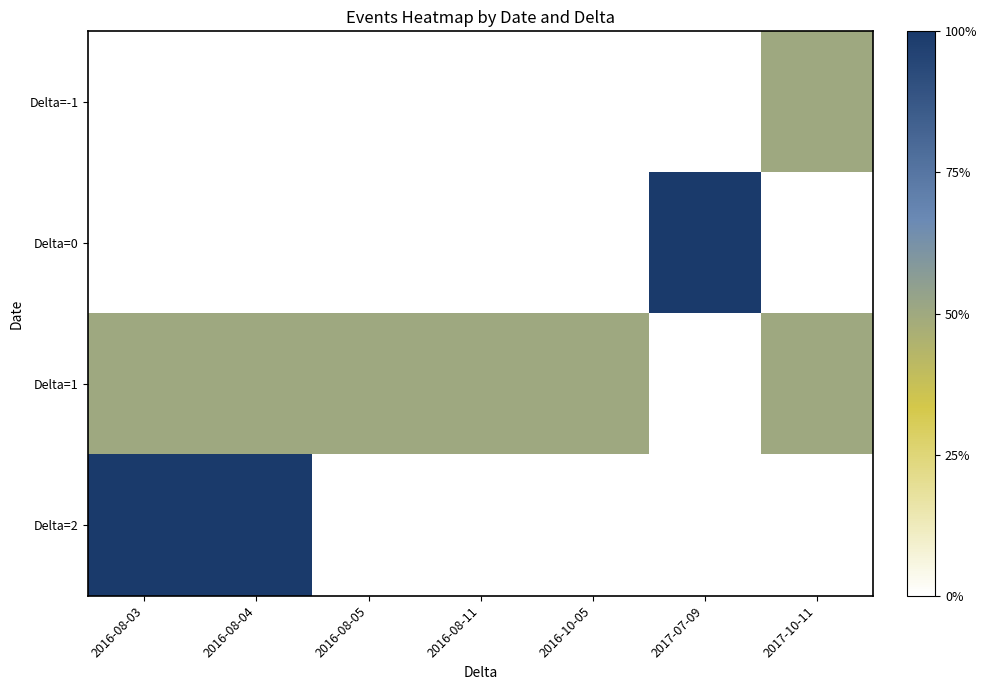

Reading left to right, transcribe all the data shown in this chart.

Delta=-1: 2016-08-03=0	2016-08-04=0	2016-08-05=0	2016-08-11=0	2016-10-05=0	2017-07-09=0	2017-10-11=1
Delta=0: 2016-08-03=0	2016-08-04=0	2016-08-05=0	2016-08-11=0	2016-10-05=0	2017-07-09=2	2017-10-11=0
Delta=1: 2016-08-03=1	2016-08-04=1	2016-08-05=1	2016-08-11=1	2016-10-05=1	2017-07-09=0	2017-10-11=1
Delta=2: 2016-08-03=2	2016-08-04=2	2016-08-05=0	2016-08-11=0	2016-10-05=0	2017-07-09=0	2017-10-11=0